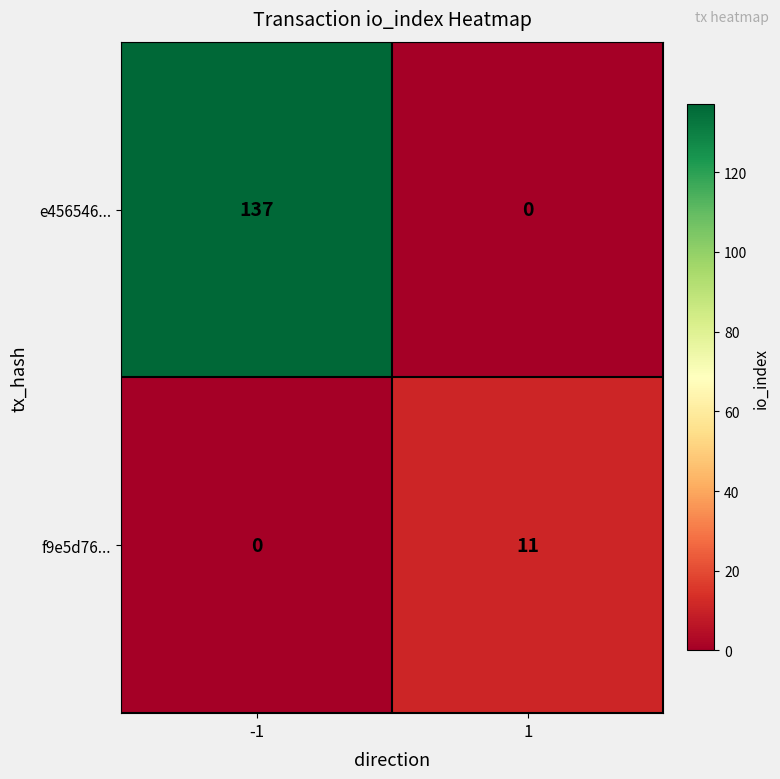

The value of f9e5d76... at -1 is 7. True or false?

False